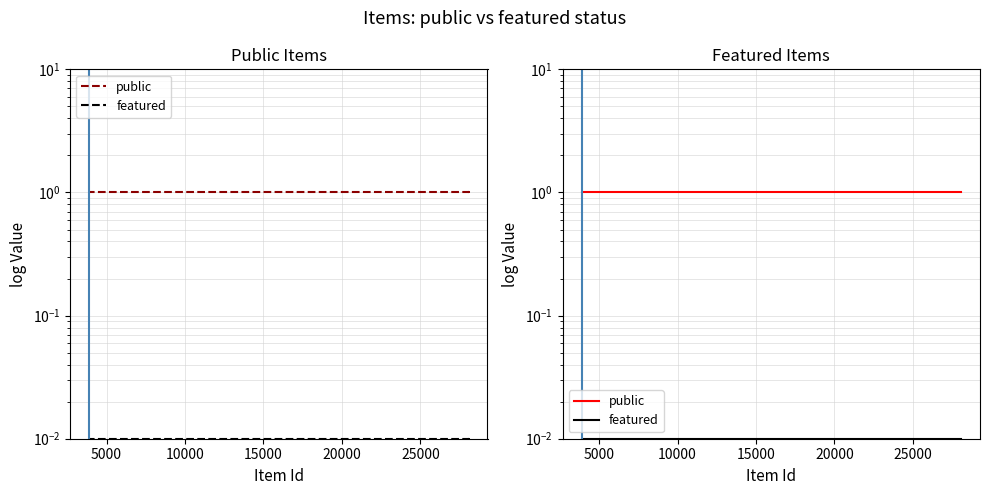

Count the number of categories in the chart.

6